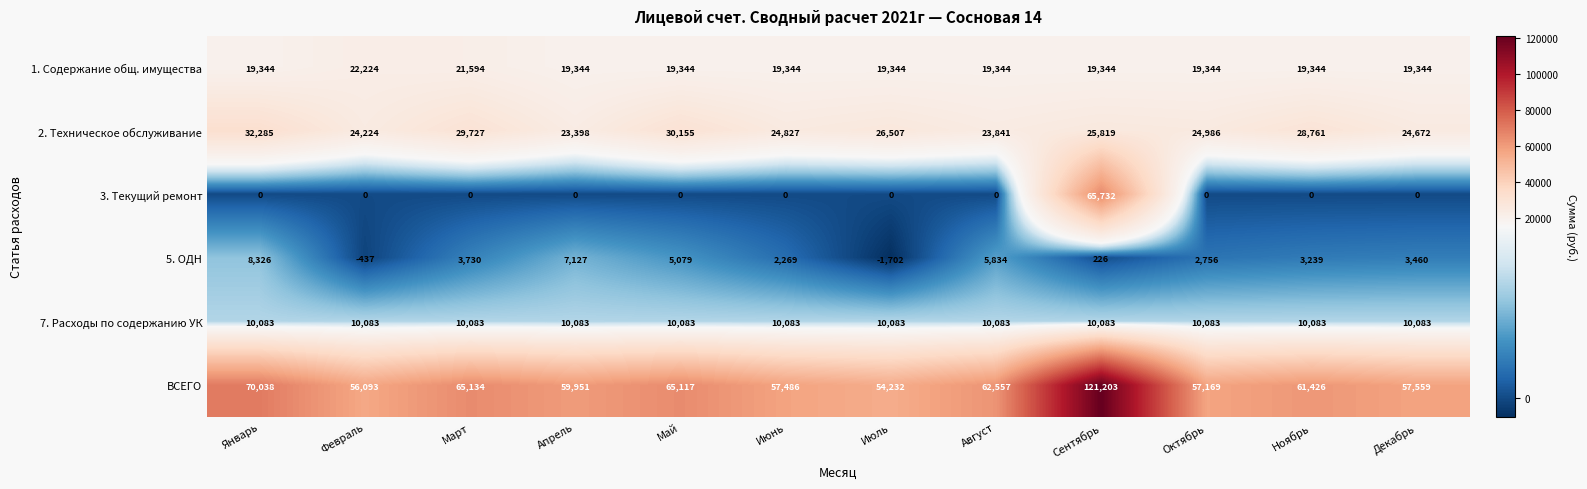

What is the minimum value shown in the chart?

-1702